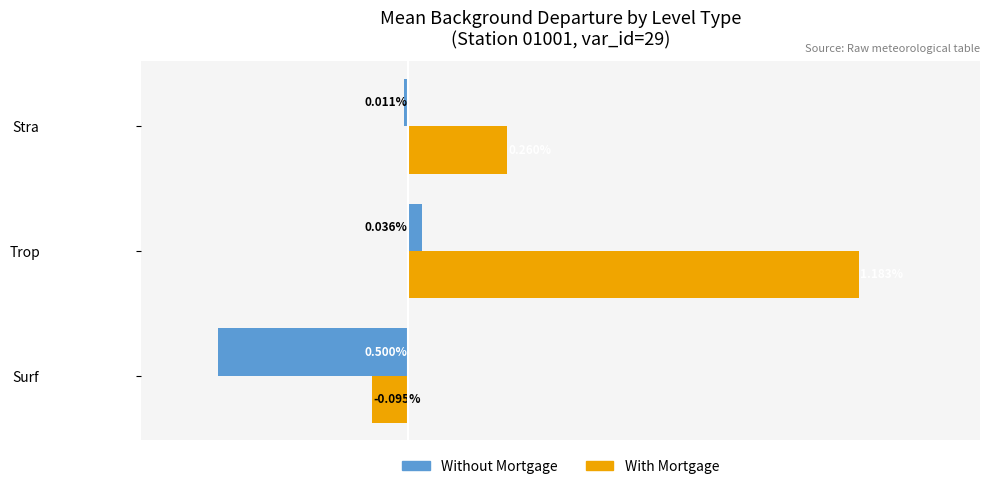

Which series changed the most between Trop and Stra?

With Mortgage